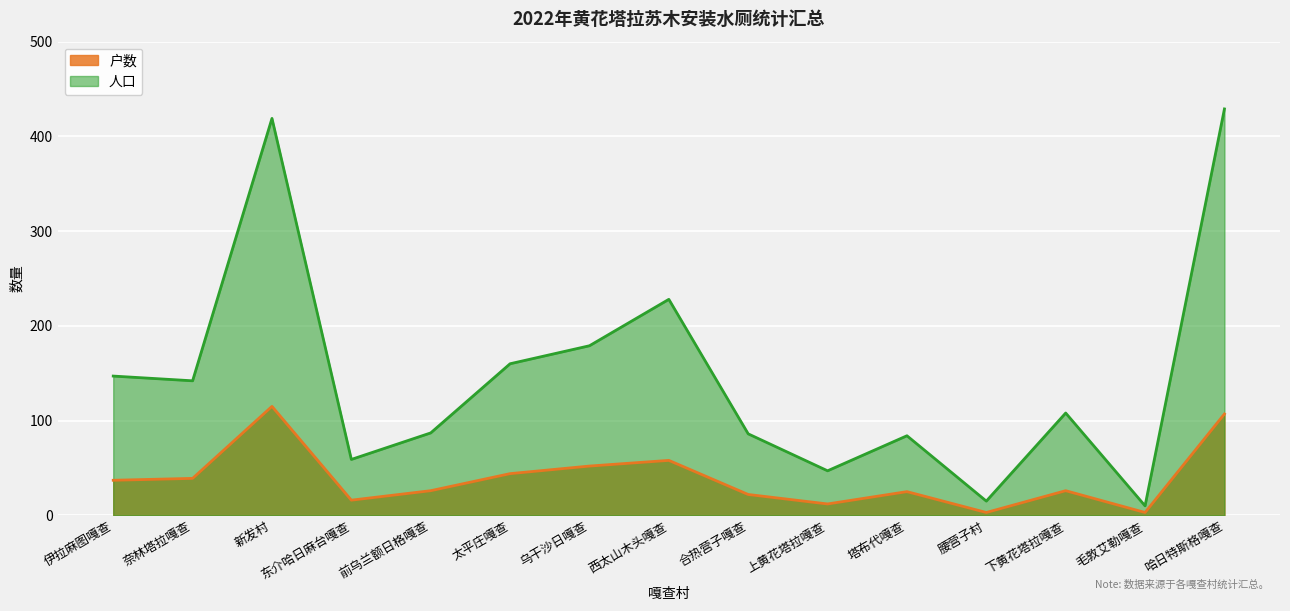

The 人口 series shows 80 at 上黄花塔拉嘎查. True or false?

False